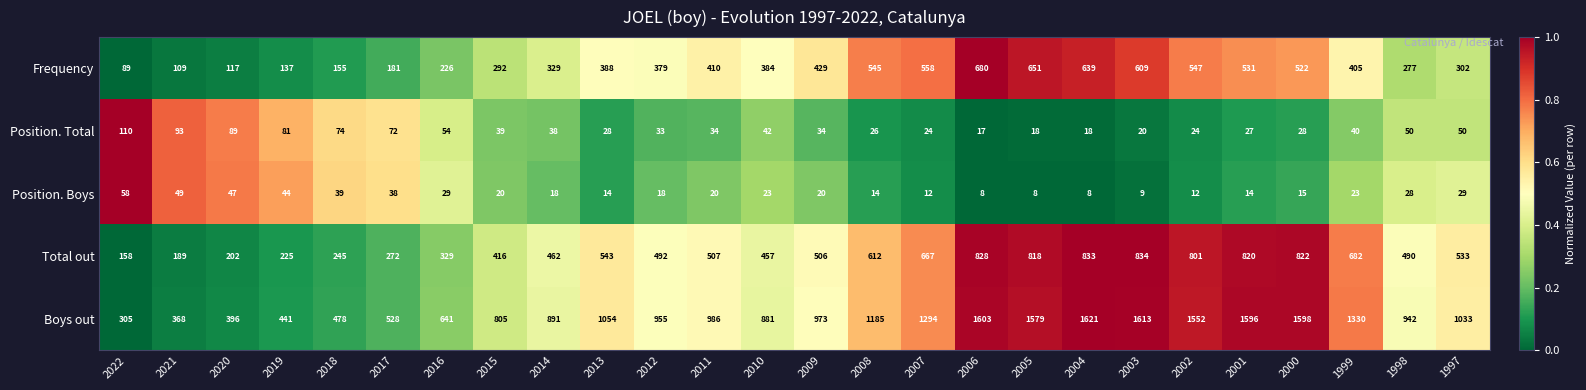

The Position. Total series shows 50 at 1998. True or false?

True